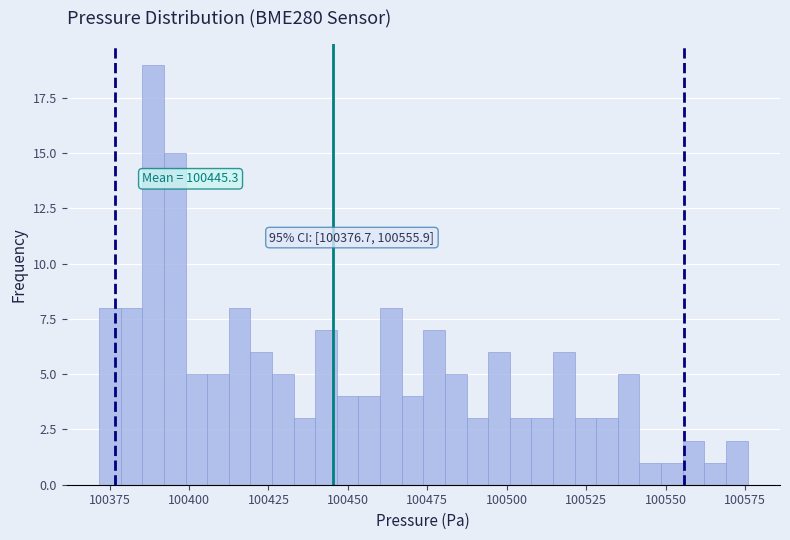

Around what value on the x-axis is the tallest bar? Give the approximate position of its centre, as read against the axis.

100390